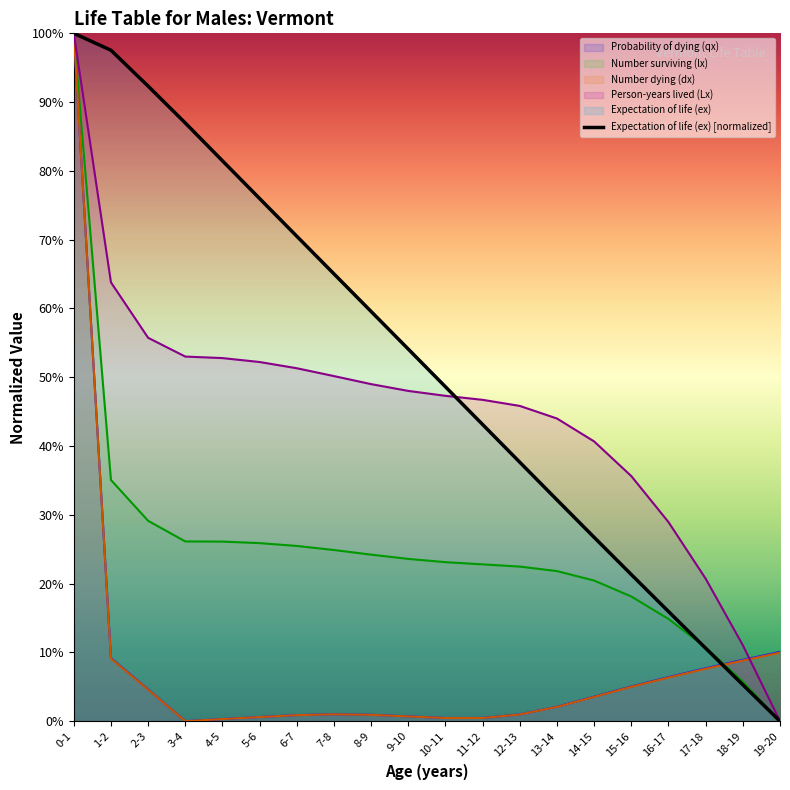

What is the value of the Expectation of life (ex) point at the 9th from the left?

0.6